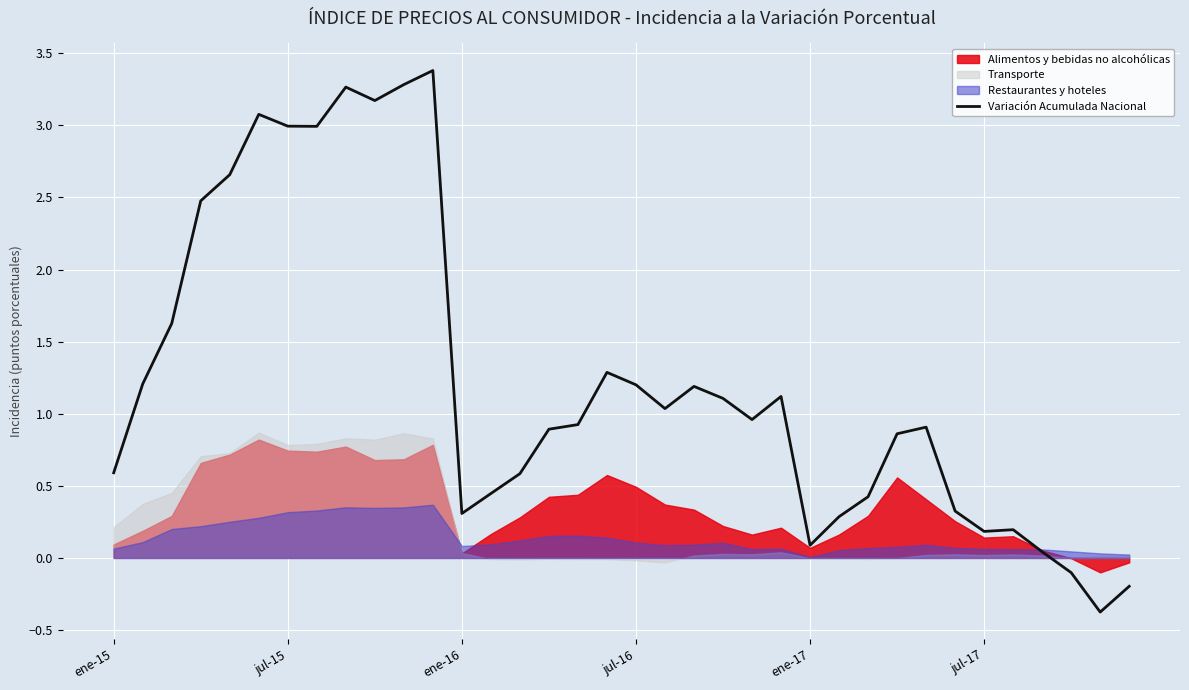

How many values are above zero?

33